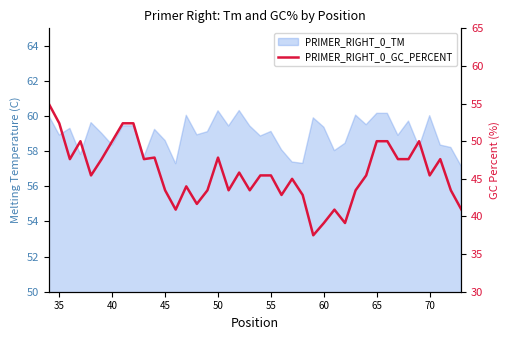

How many data points does each series have?

40